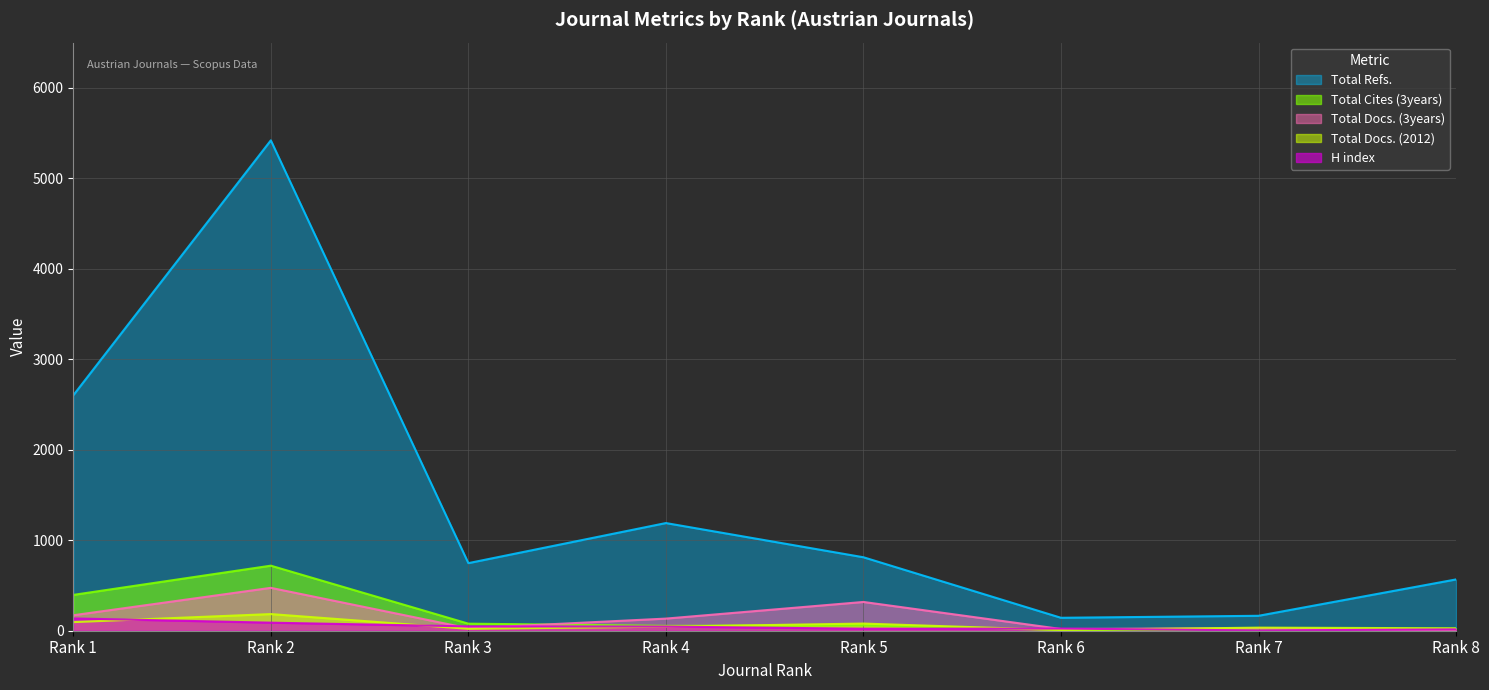

What is the difference between the maximum and minimum values in the H index series?

133